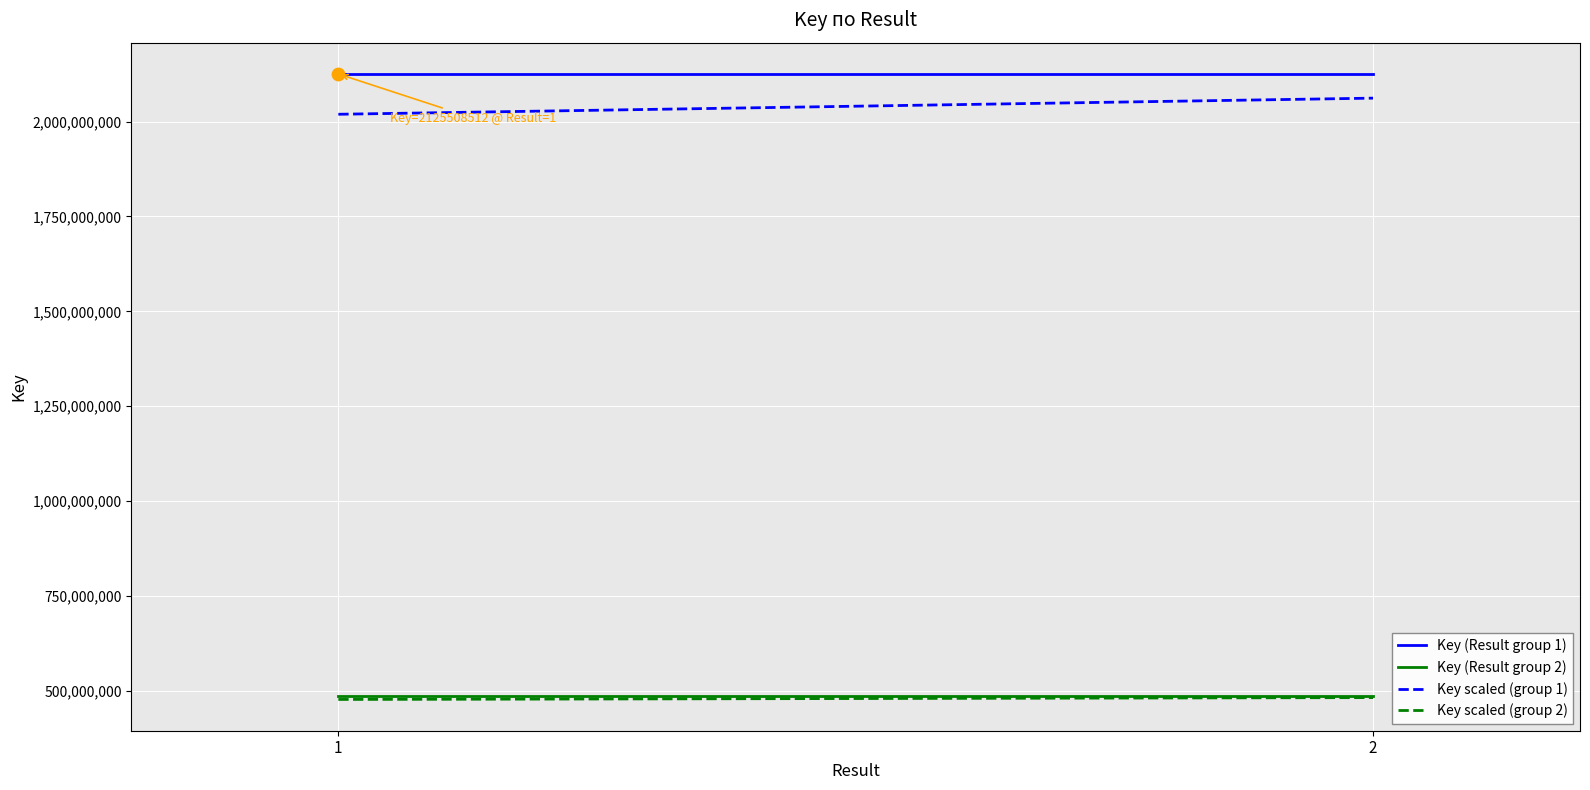

Which series reaches the maximum Y coordinate?

Key (Result group 1)